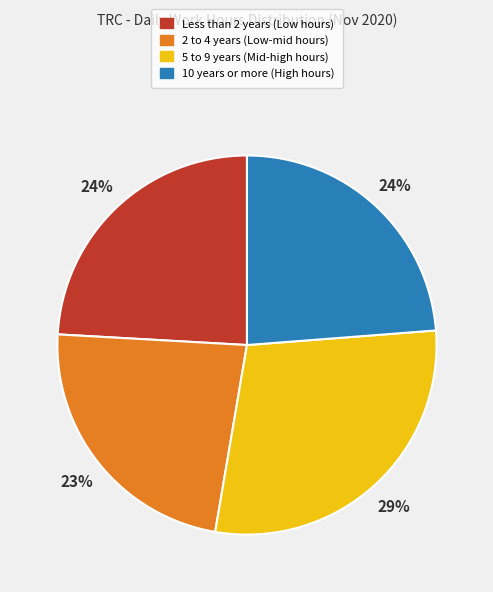

To the nearest percent, what is the difference between the largest and smallest slice percentages?

6%